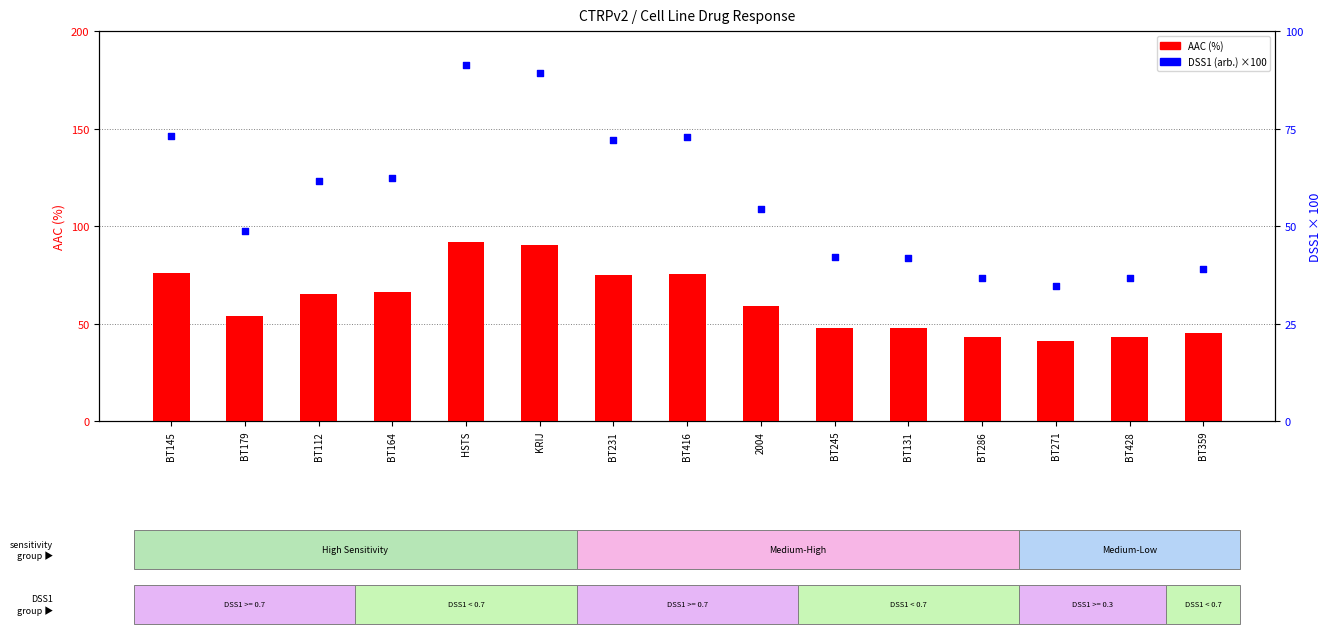

Which series has the largest total across all categories?

AAC (%)